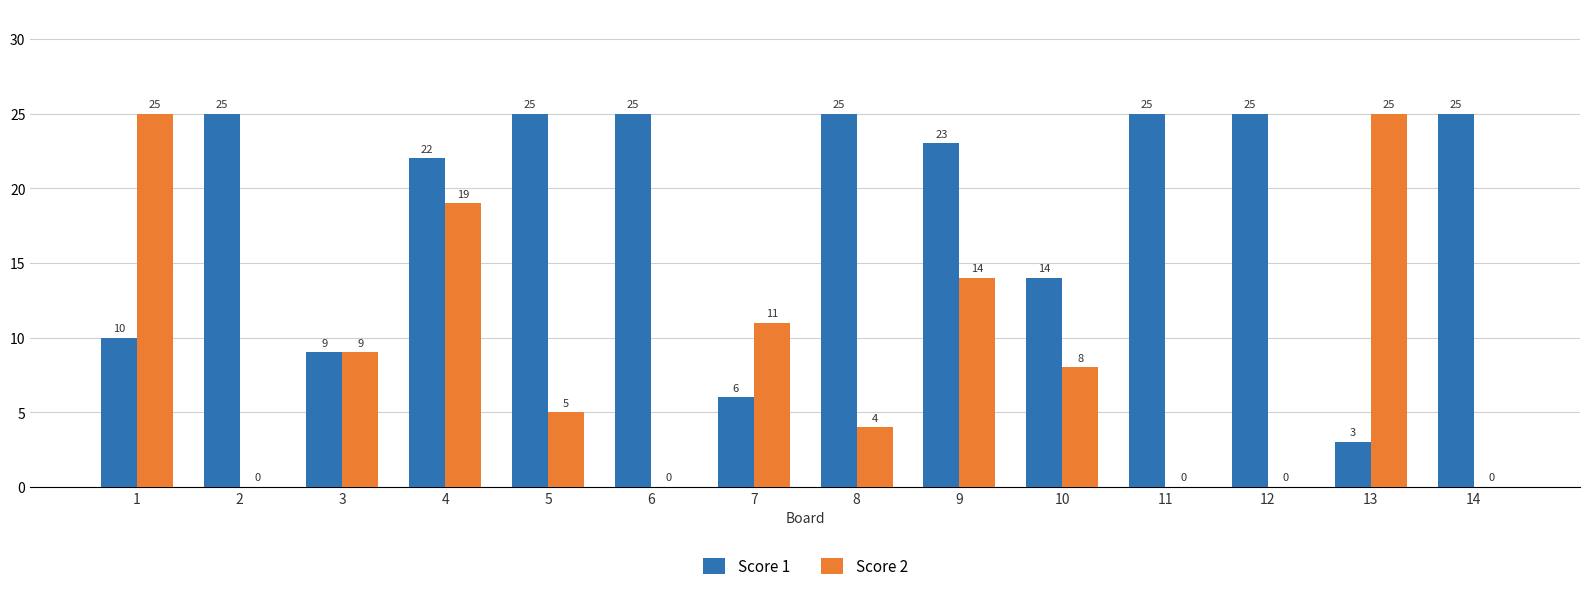

Between 5 and 6, which series saw the biggest shift?

Score 2